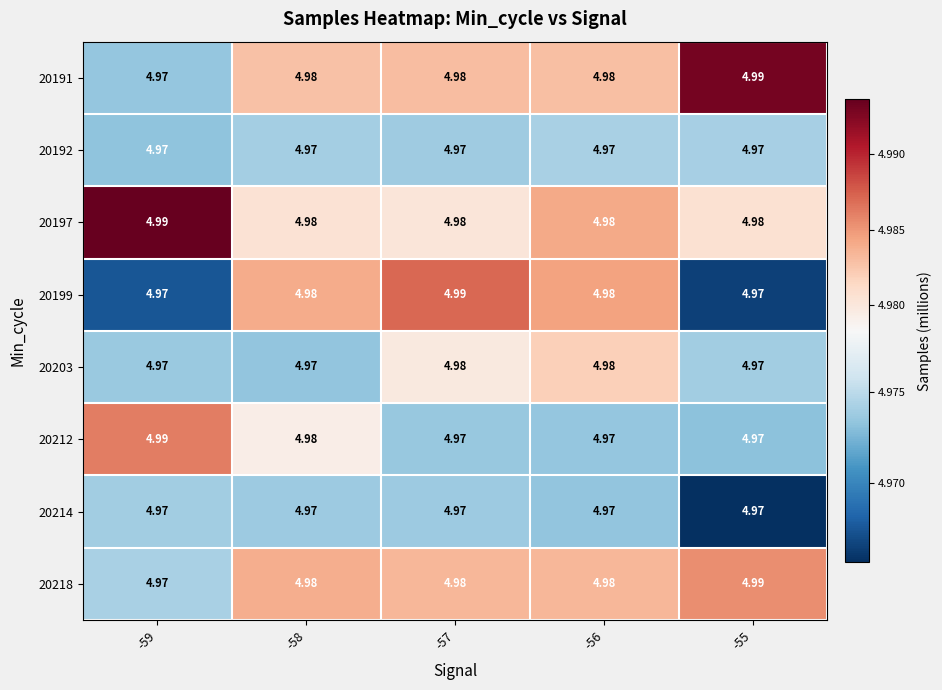

Is the value of 20192 at -57 greater than the value of 20218 at -57?

No